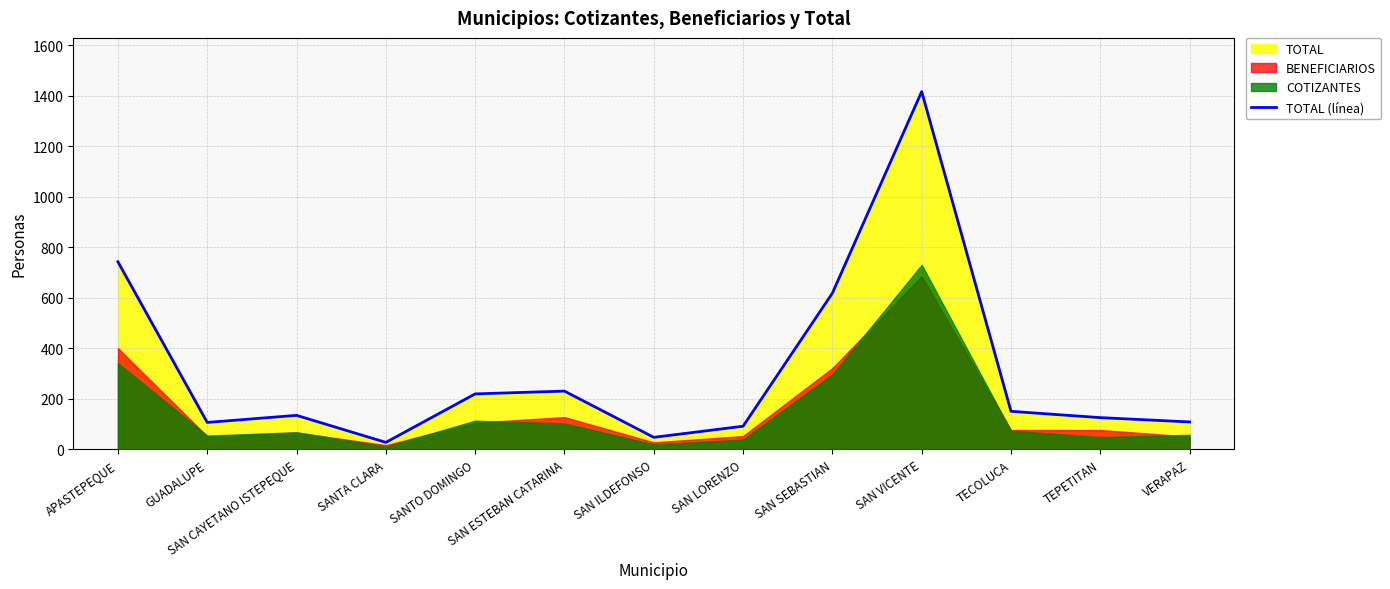

How many points are higher than both their immediate neighbors (excluding endpoints)?

3